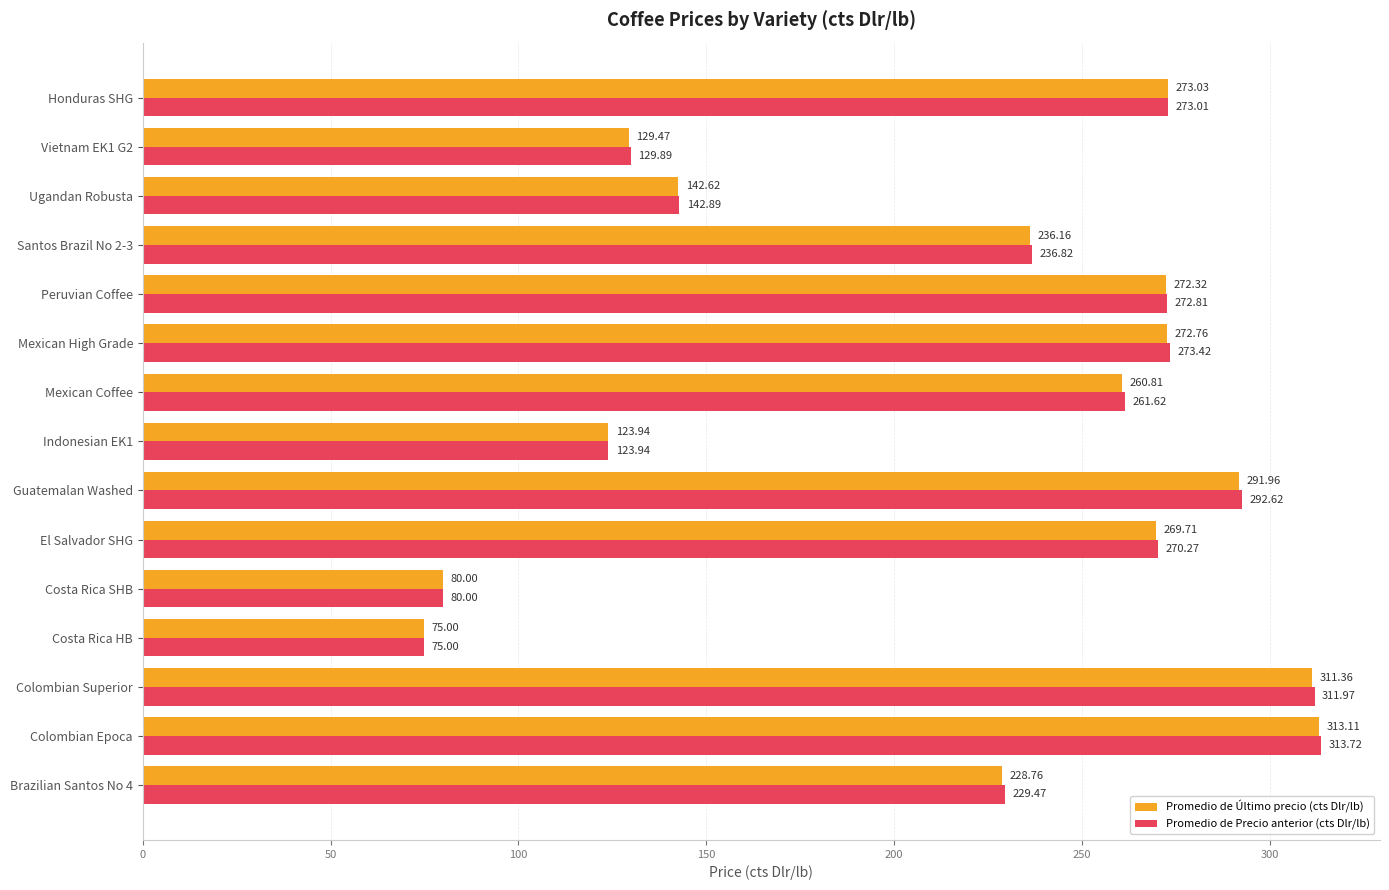

Between Guatemalan Washed and Vietnam EK1 G2, which series saw the biggest shift?

Promedio de Precio anterior (cts Dlr/lb)